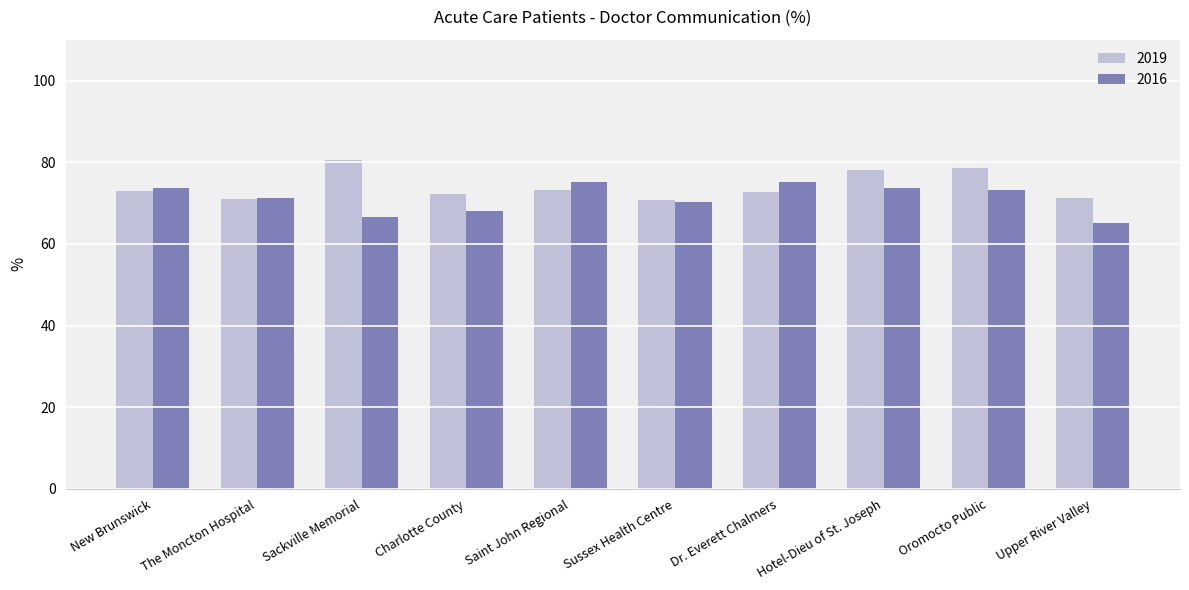

What is the difference between the highest and lowest values at New Brunswick?

0.8